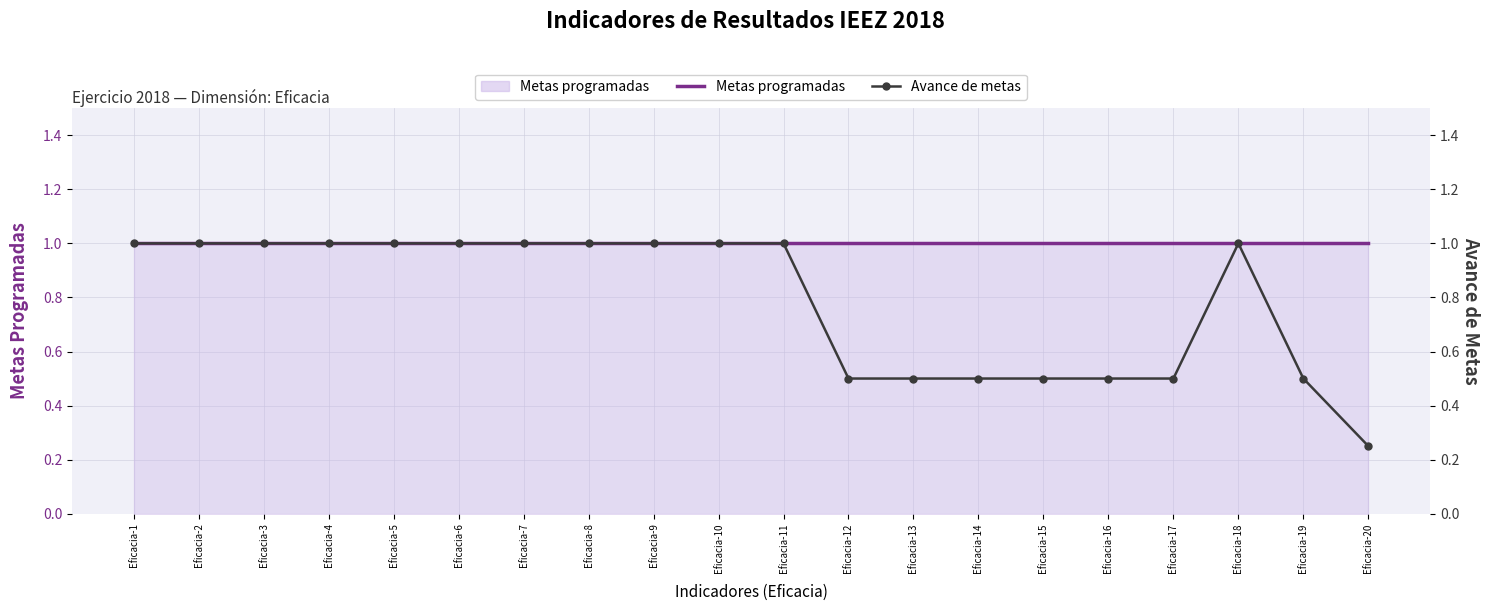

What is the sum of the Avance de metas values at Eficacia-8 and Eficacia-14?

1.5